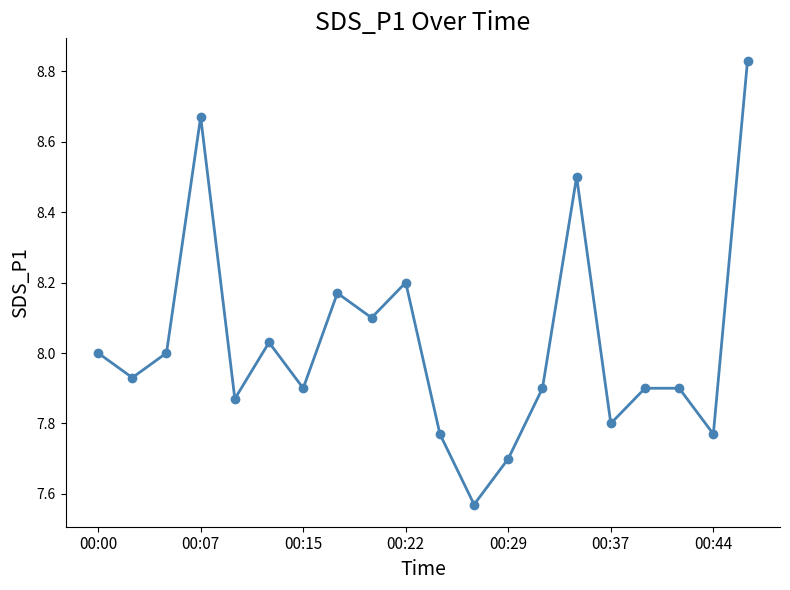

True or false: the data has more than 2 interior local peaks.

True